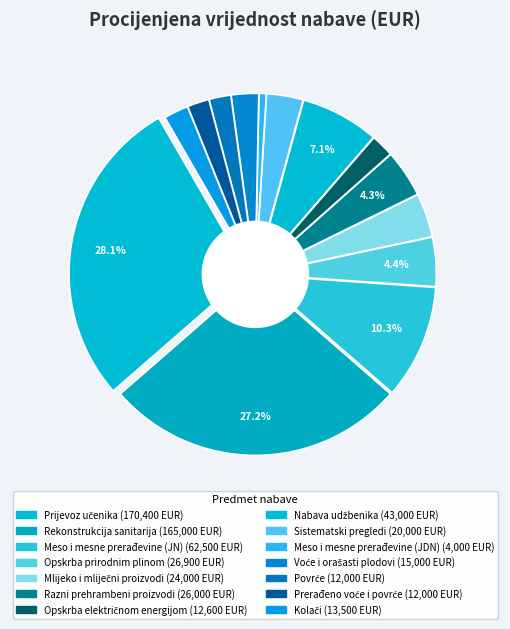

Which slice is the smallest?

Meso i mesne prerađevine (JDN)